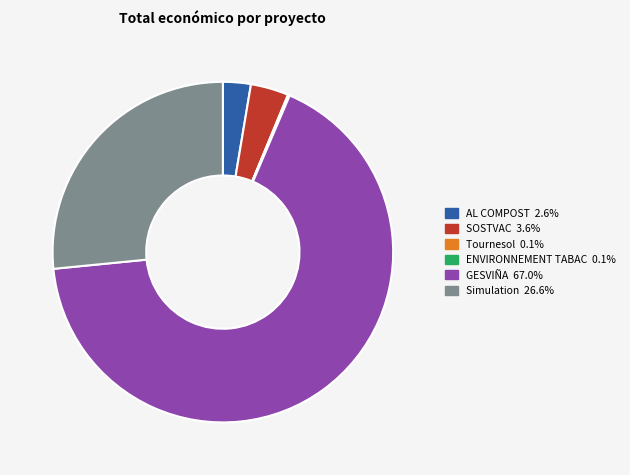

True or false: Simulation accounts for 27% of the total.

True